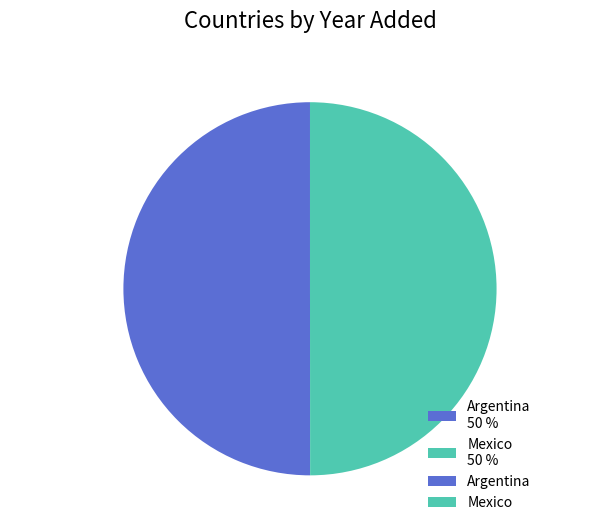

Is the sum of Argentina 50 % and Mexico 50 % greater than half?

Yes